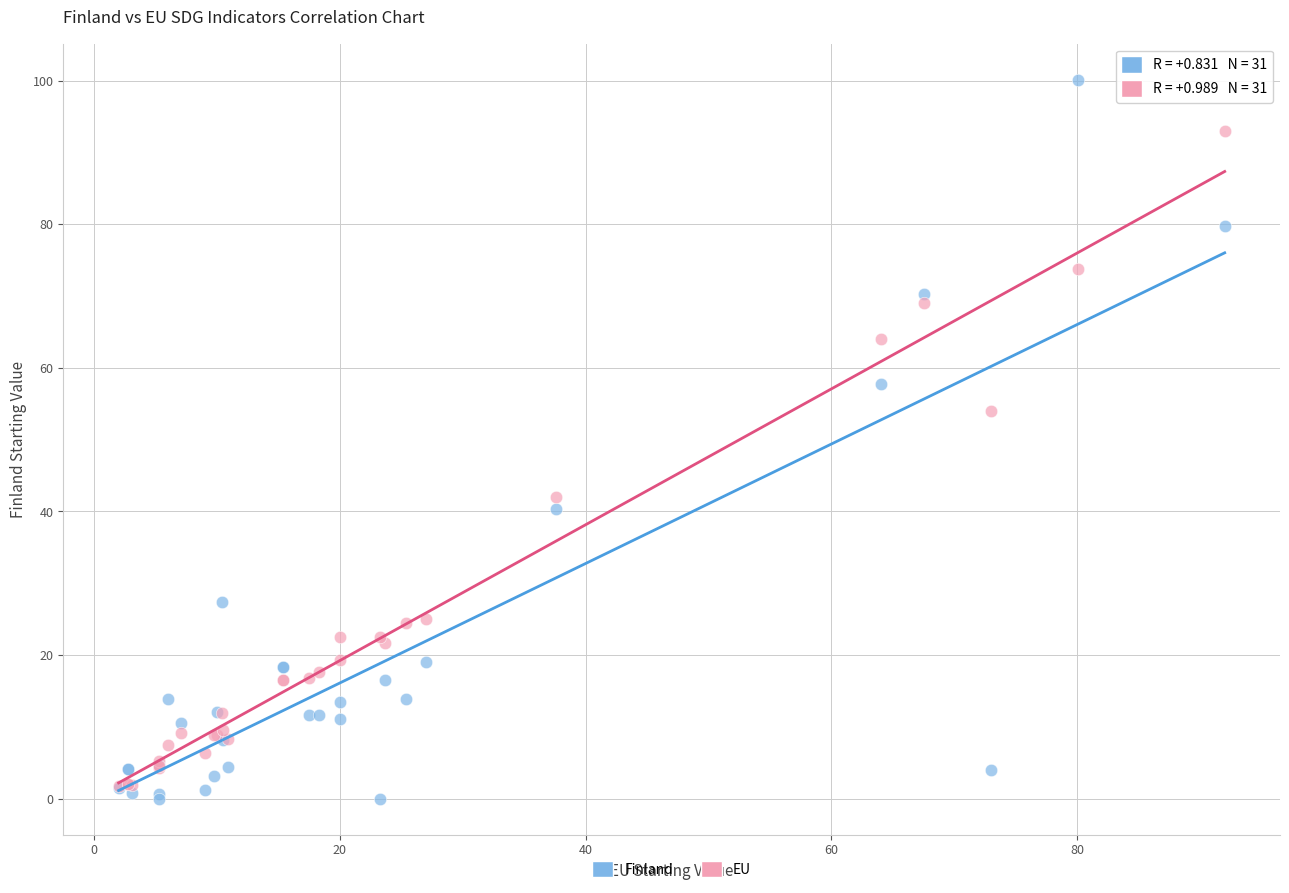

Which series reaches the minimum Y coordinate?

Finland